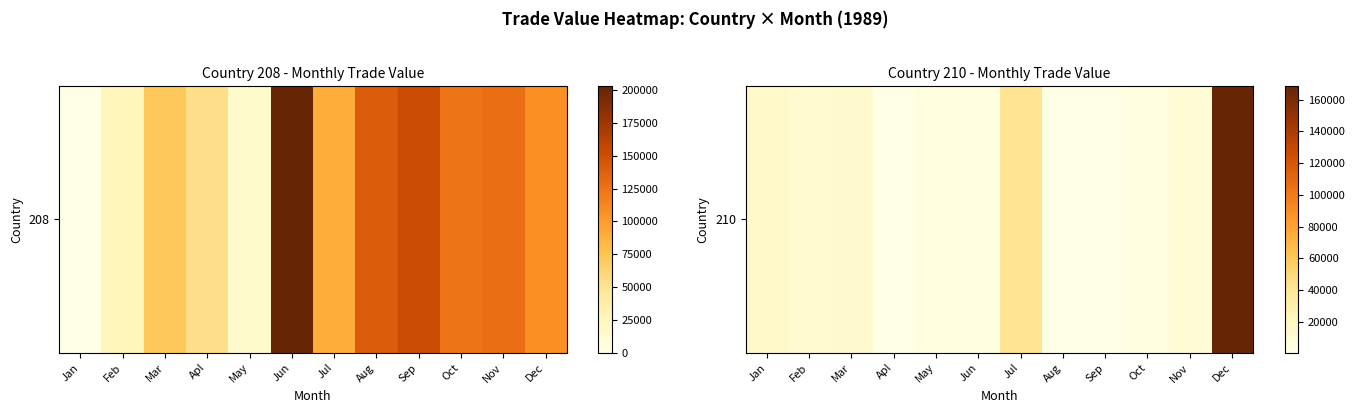

The value at May is 6679. True or false?

False